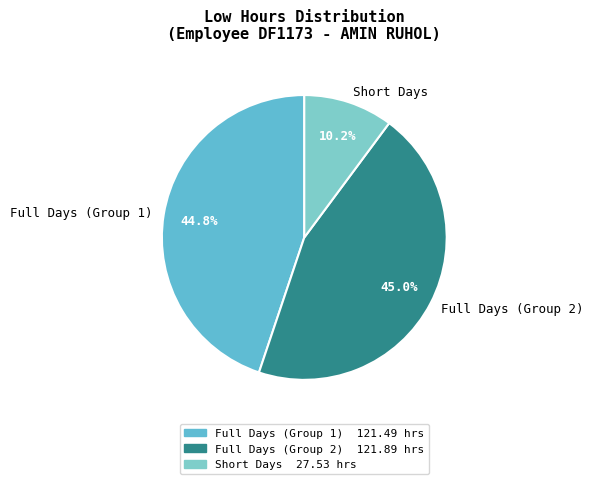

How many segments does this pie chart have?

3